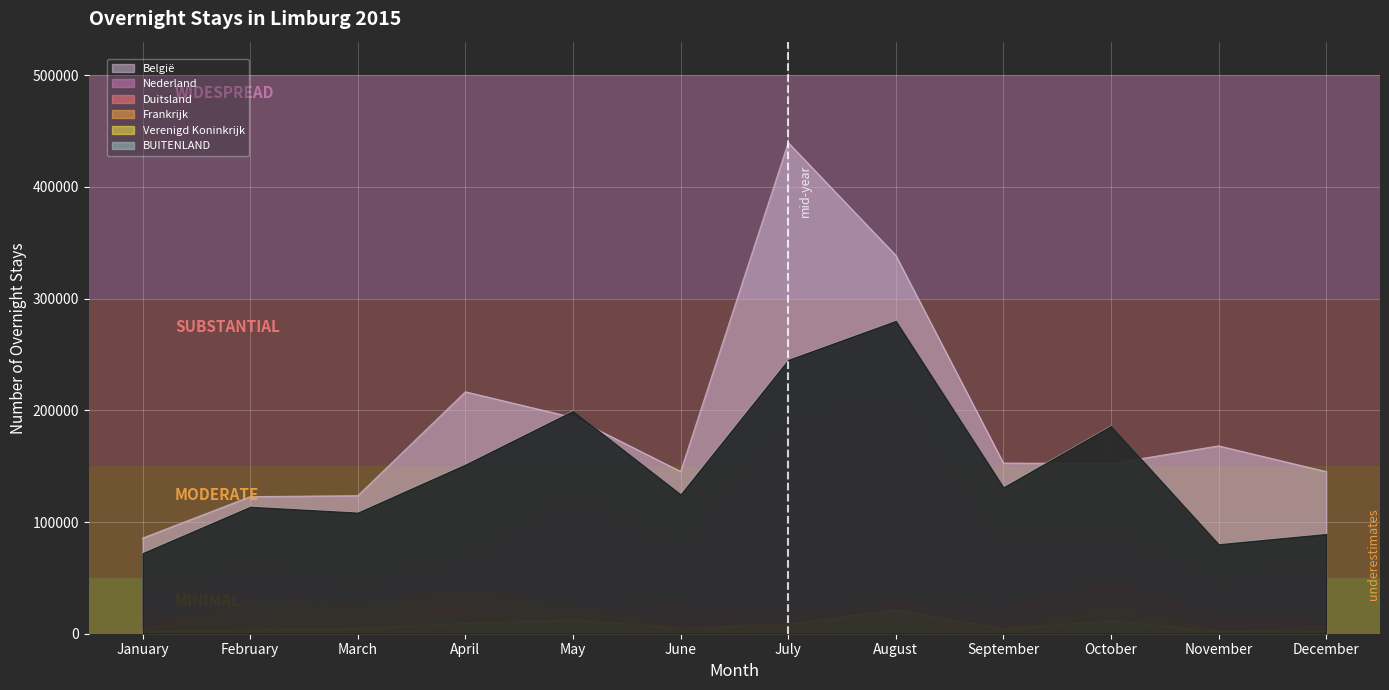

What are all the series names shown in the legend?

België, Nederland, Duitsland, Frankrijk, Verenigd Koninkrijk, BUITENLAND